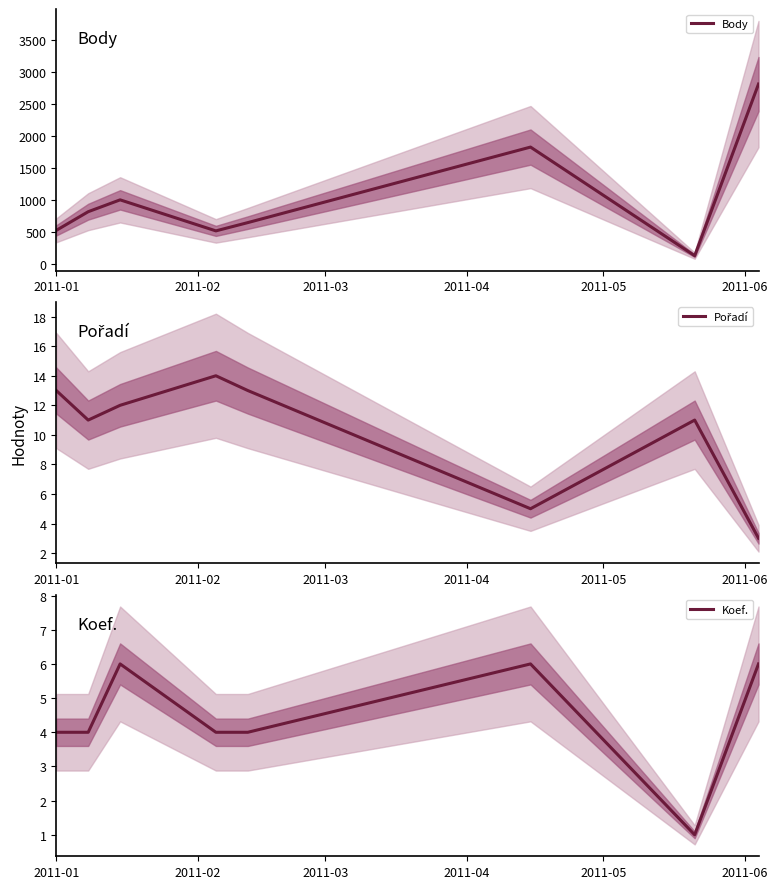

Does the chart have visible grid lines?

No